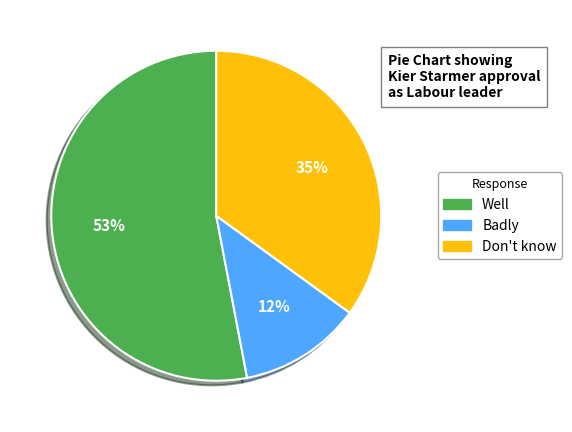

Count the number of slices in the pie.

3